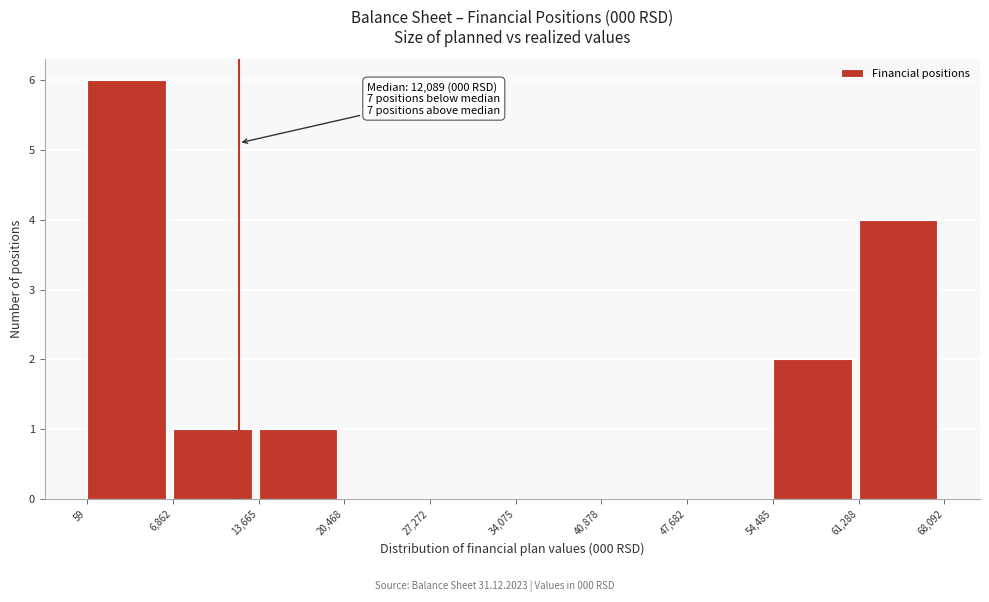

Which range on the x-axis has the tallest bar?

59 to 6,862